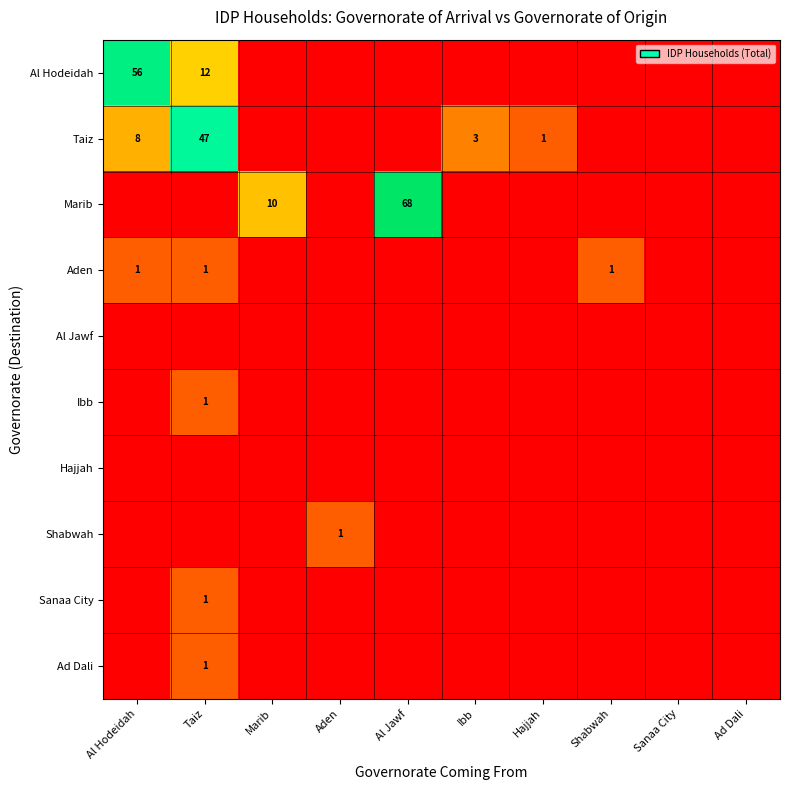

At which category is the sum across all series the highest?

Al Jawf